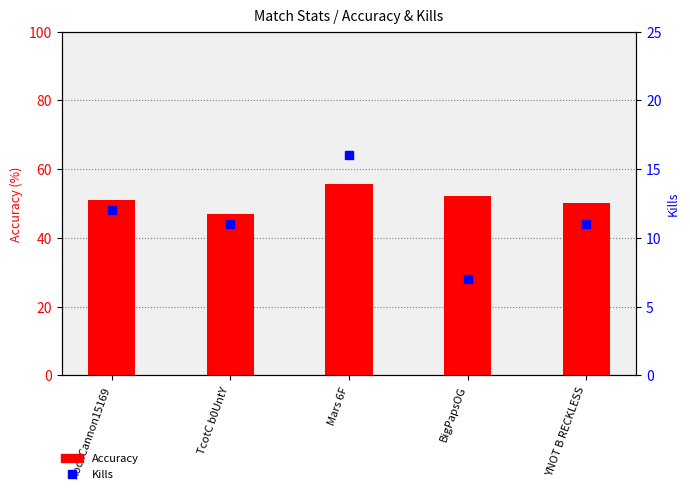

True or false: Kills has a value of 11.5 at BigPapsOG.

False